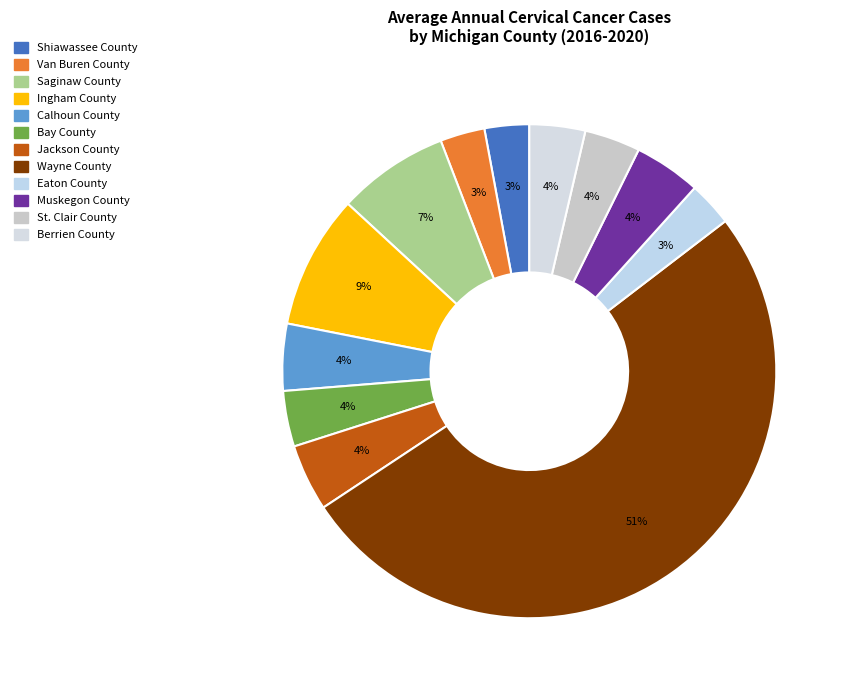

To the nearest percent, what is the difference between the Eaton County and Wayne County slice percentages?

48%